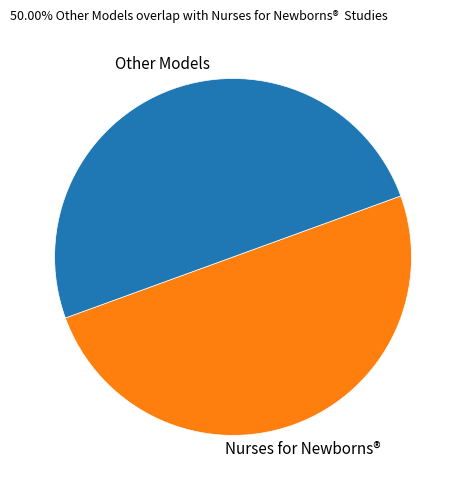

True or false: Nurses for Newborns® accounts for 36% of the total.

False